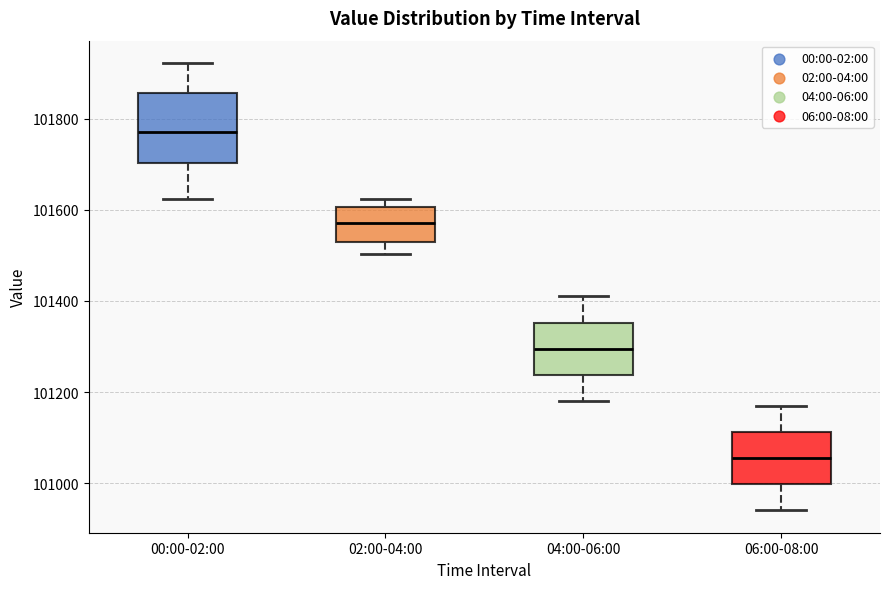

Which box is the tallest, from its lower edge to its upper edge?

00:00-02:00